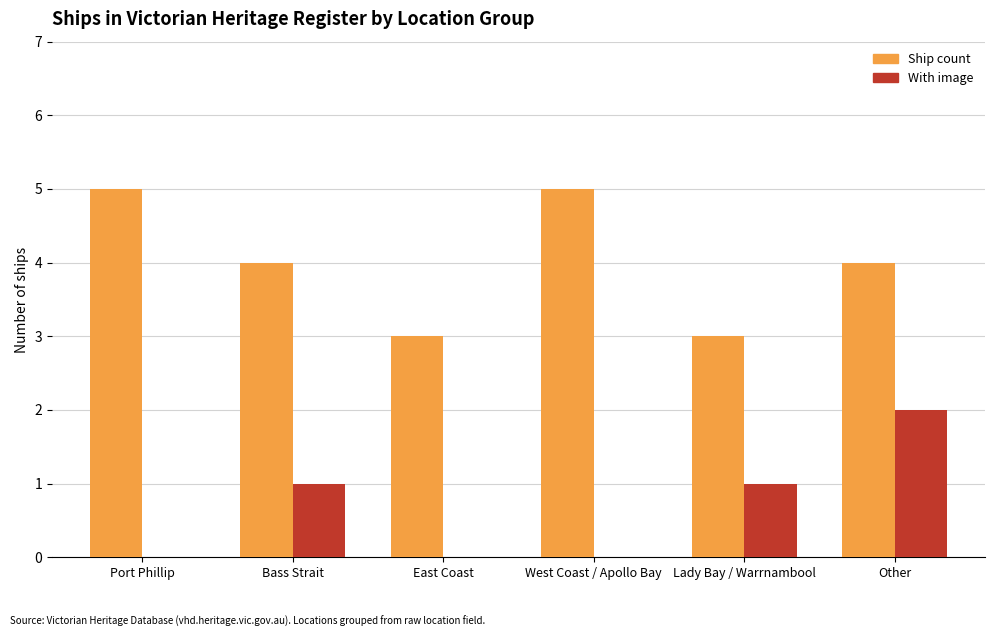

Read the Ship count value at Lady Bay / Warrnambool.

3